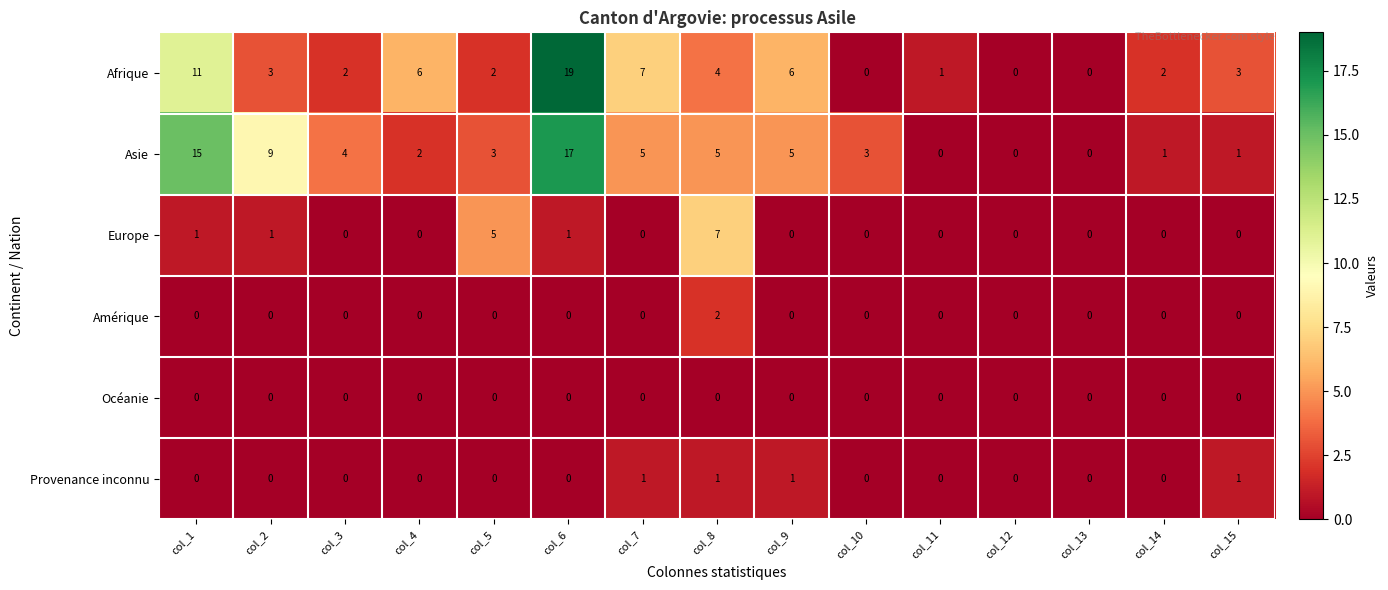

How many Amérique values are between 0 and 1?

14